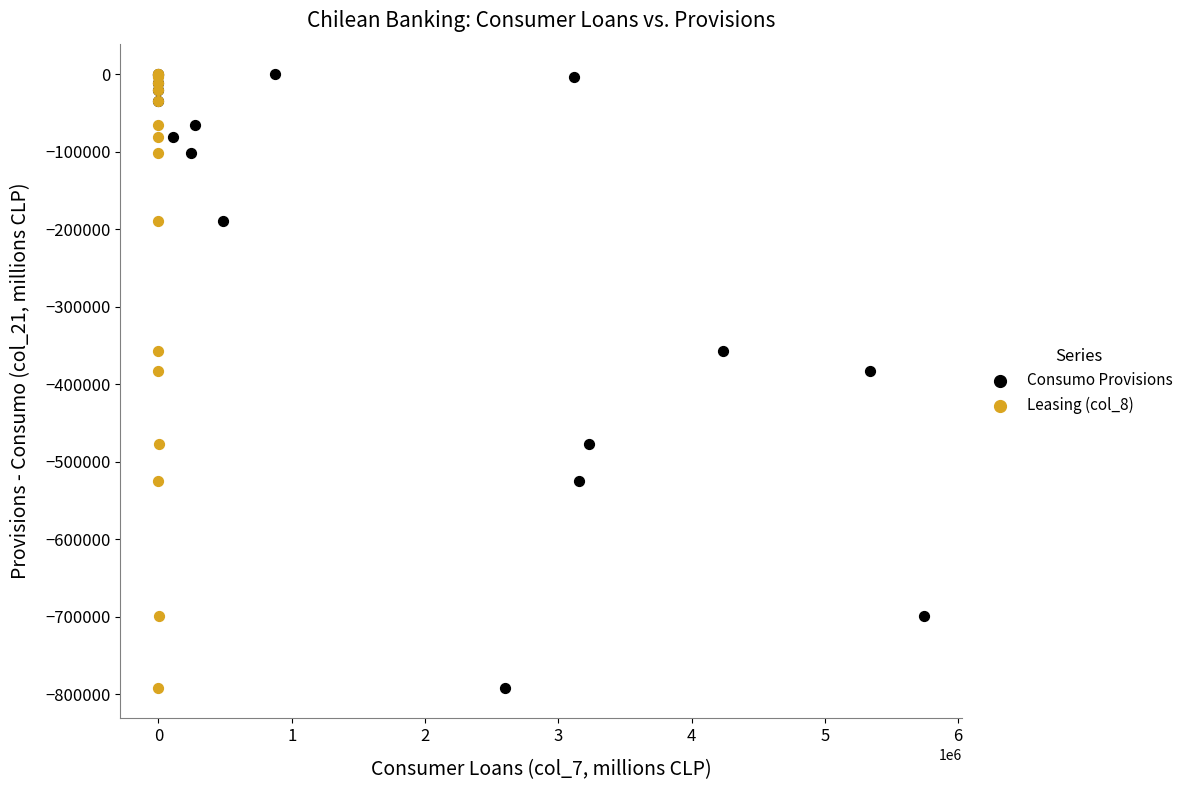

What are all the series names shown in the legend?

Consumo Provisions, Leasing (col_8)